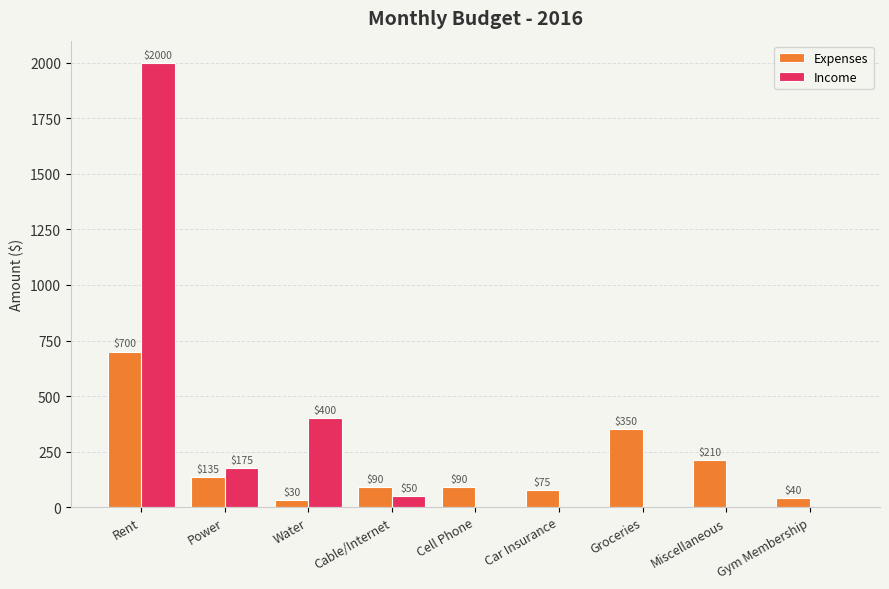

Which series changed the most between Cell Phone and Car Insurance?

Expenses